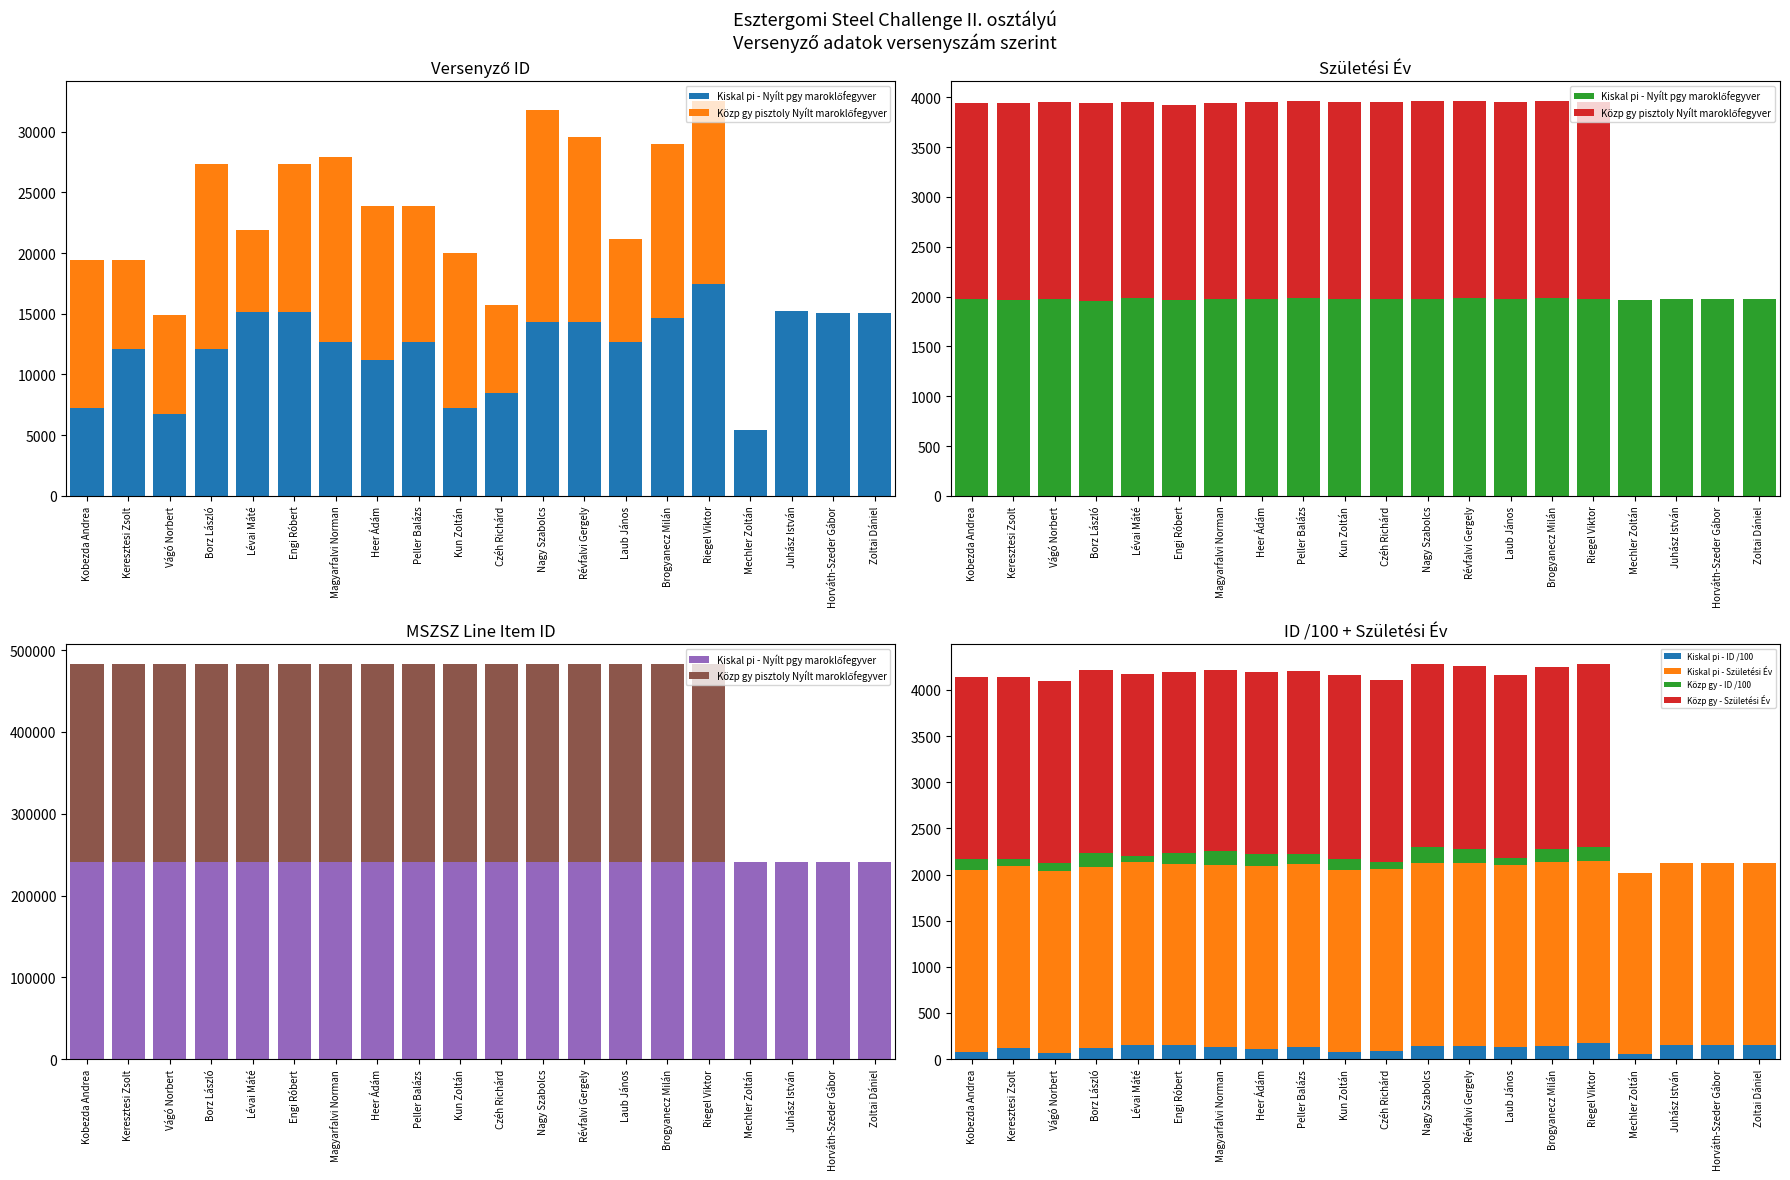

Are the bars horizontal?

No